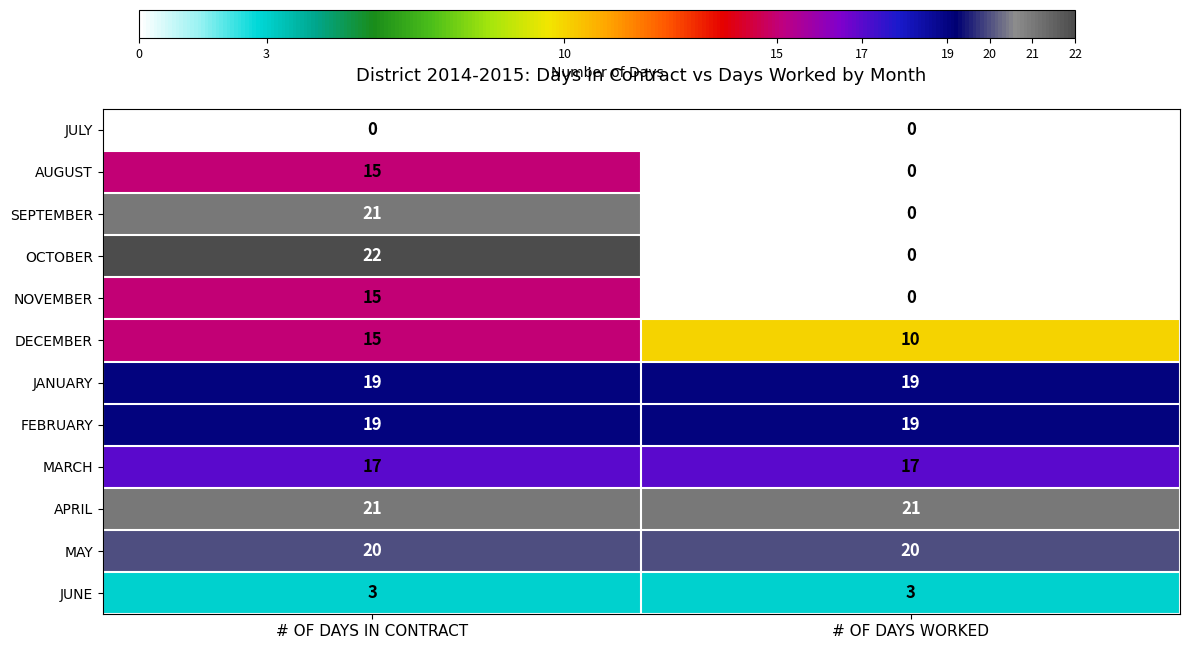

The JUNE series shows 3 at # OF DAYS IN CONTRACT. True or false?

True